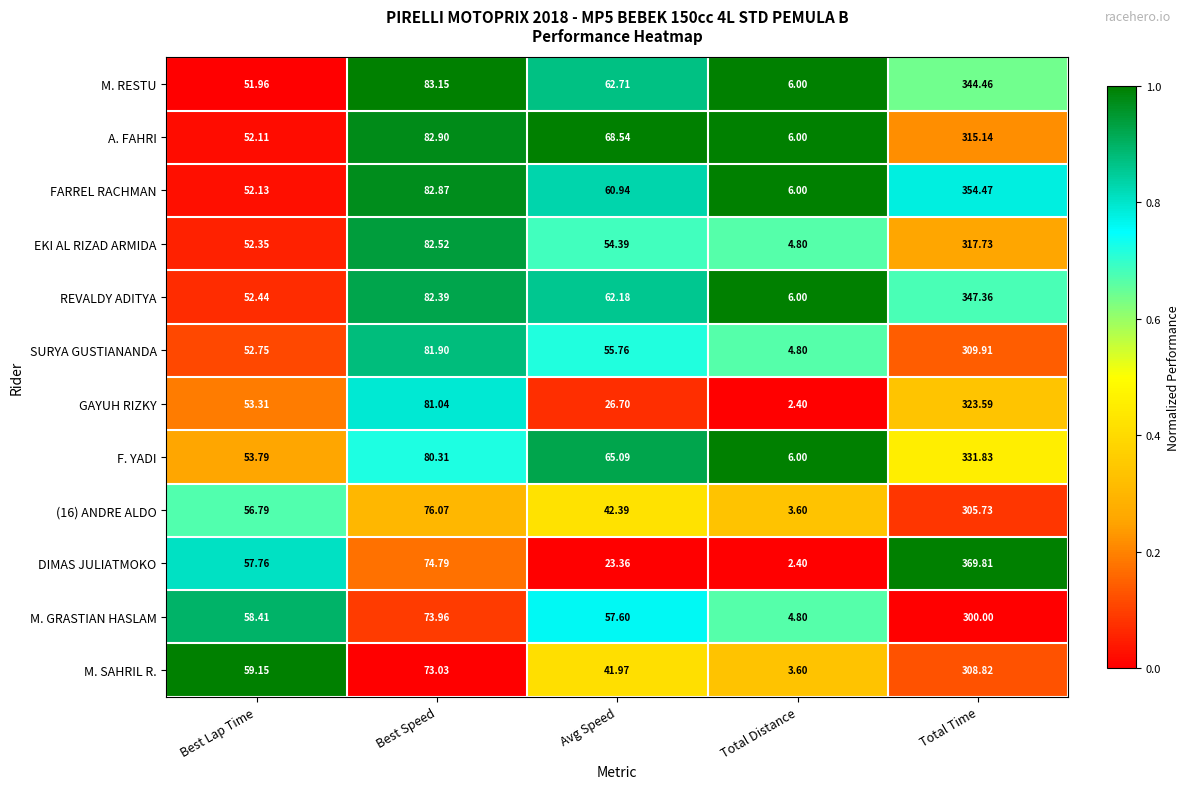

What is the total value across all series at Best Speed?

954.9